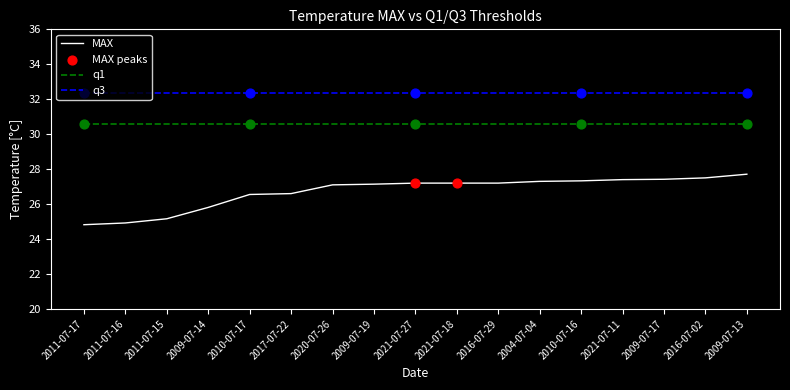

What is the total value across all series at 2009-07-19?

90.1